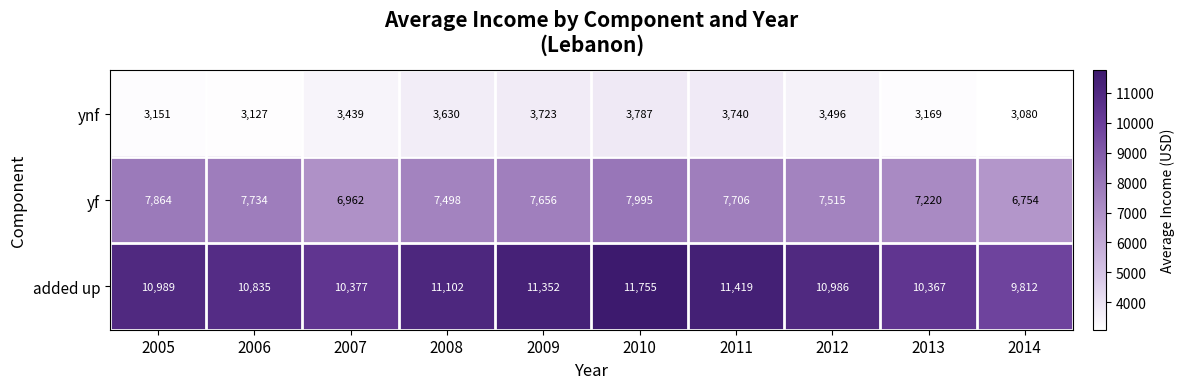

Where is ynf nearest to the value 3433?

2007